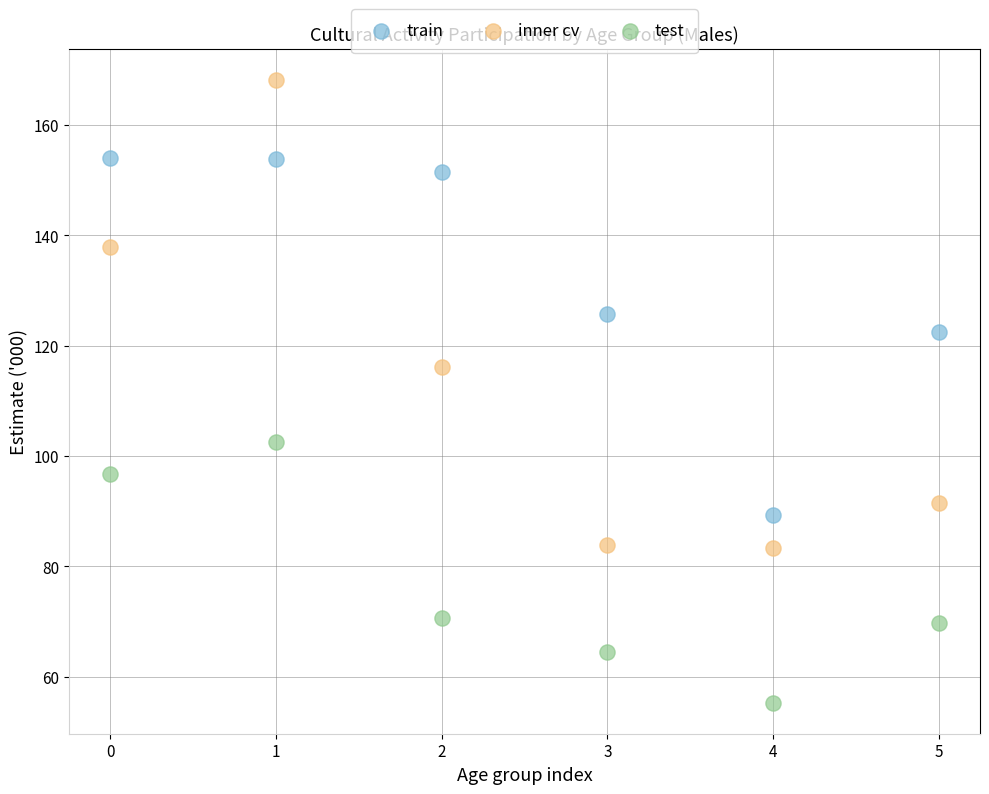

Across all data points, what is the range of Y values (max minus min)?

112.9